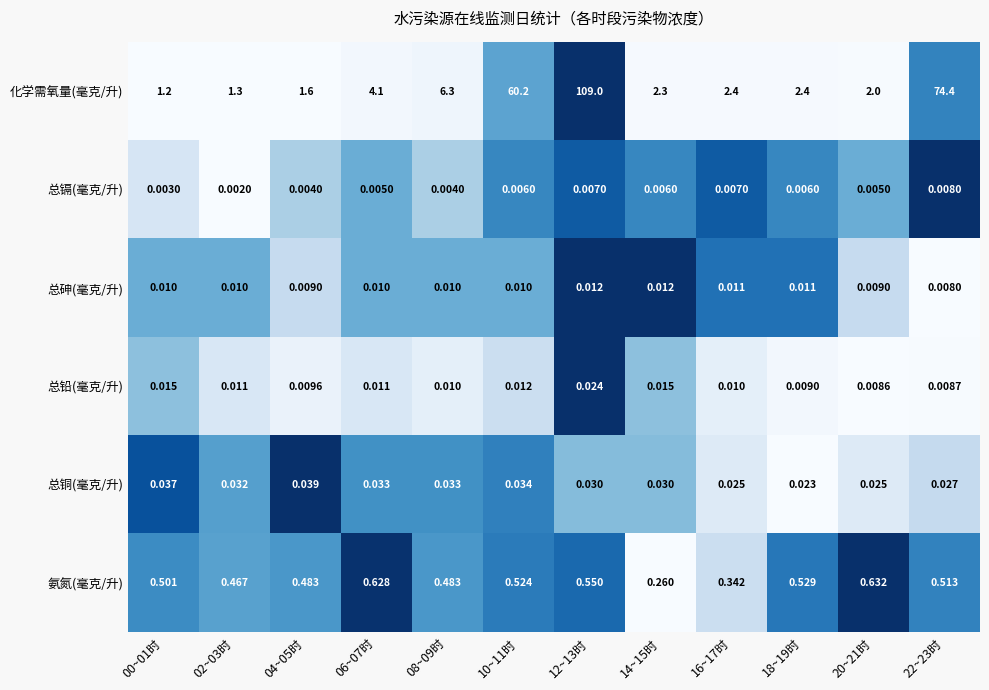

Between 08~09时 and 22~23时, which series saw the biggest shift?

化学需氧量(毫克/升)